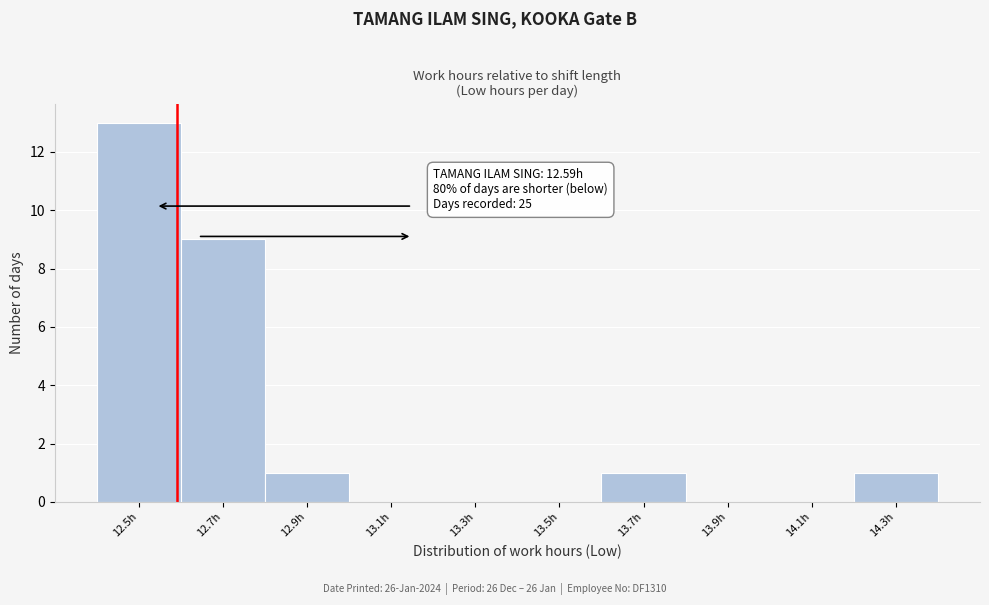

Over which range of the x-axis is the bar tallest?

12.4 to 12.6